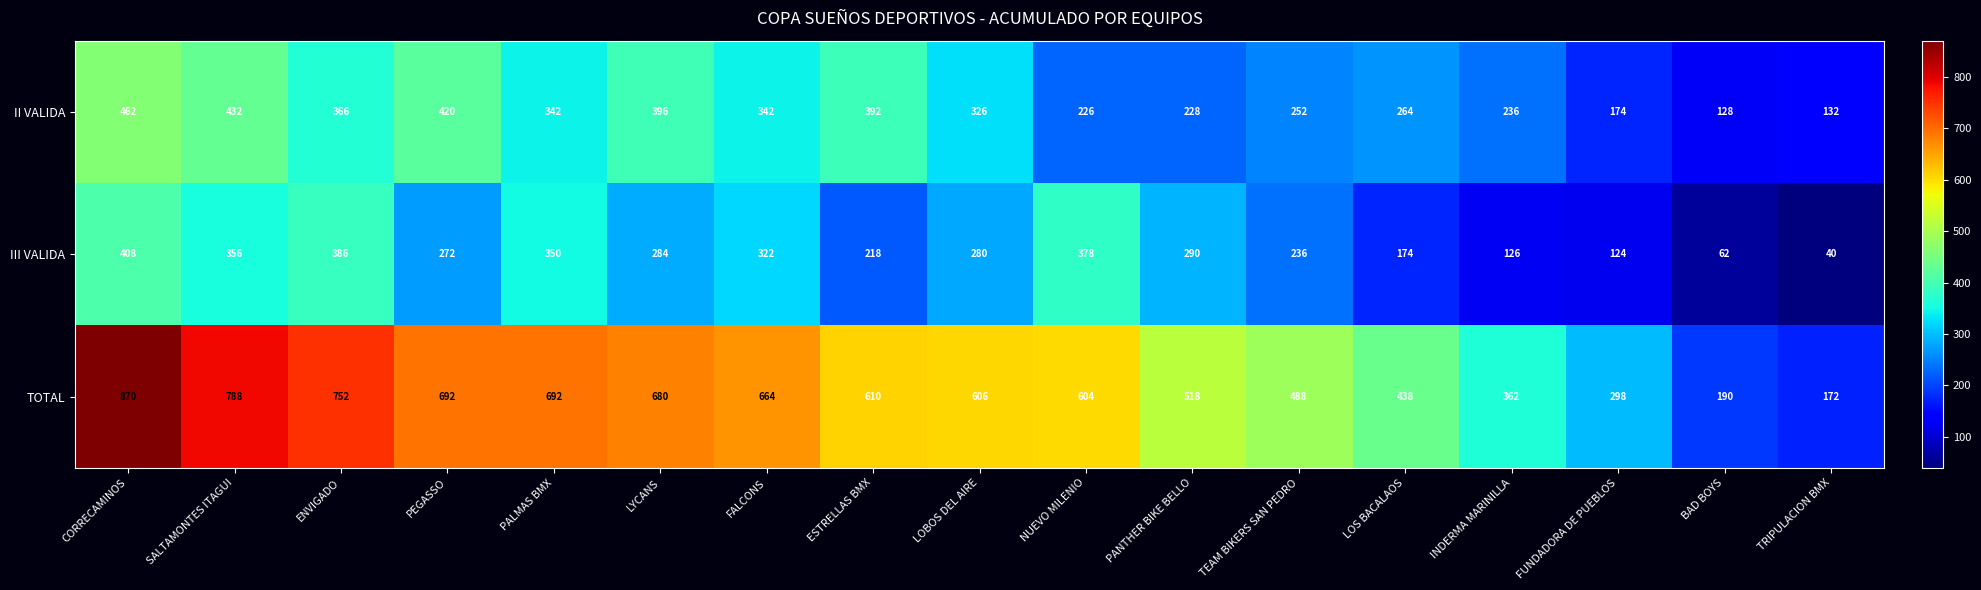

What is the sum of the TOTAL values at CORRECAMINOS and TRIPULACION BMX?

1042